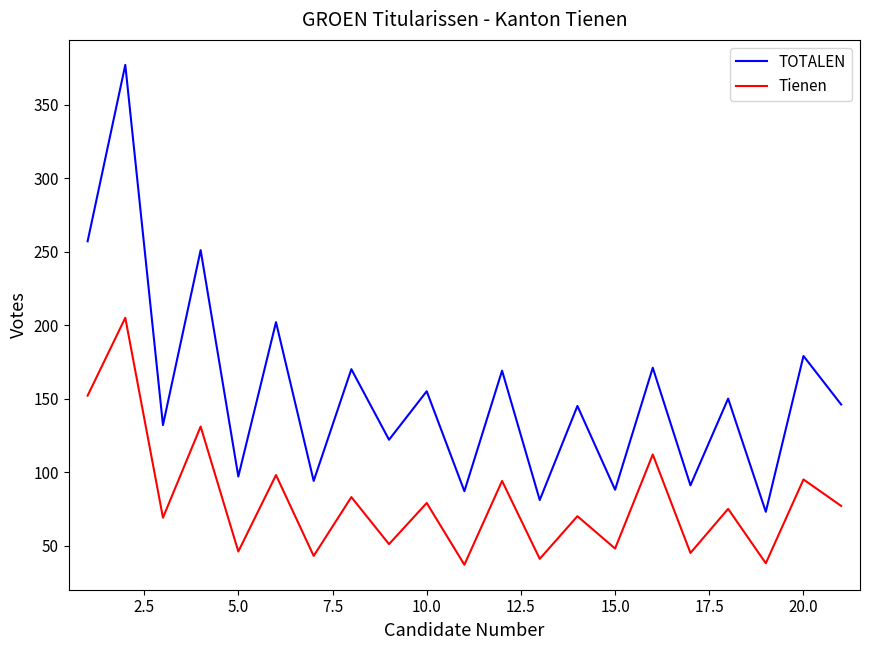

What is the difference between the maximum and minimum values in the TOTALEN series?

304